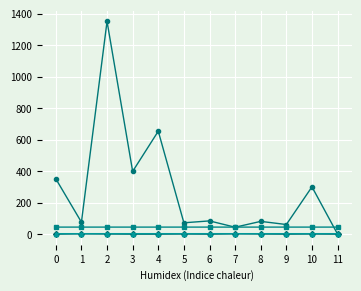

What is the maximum value shown in the chart?

1350.0